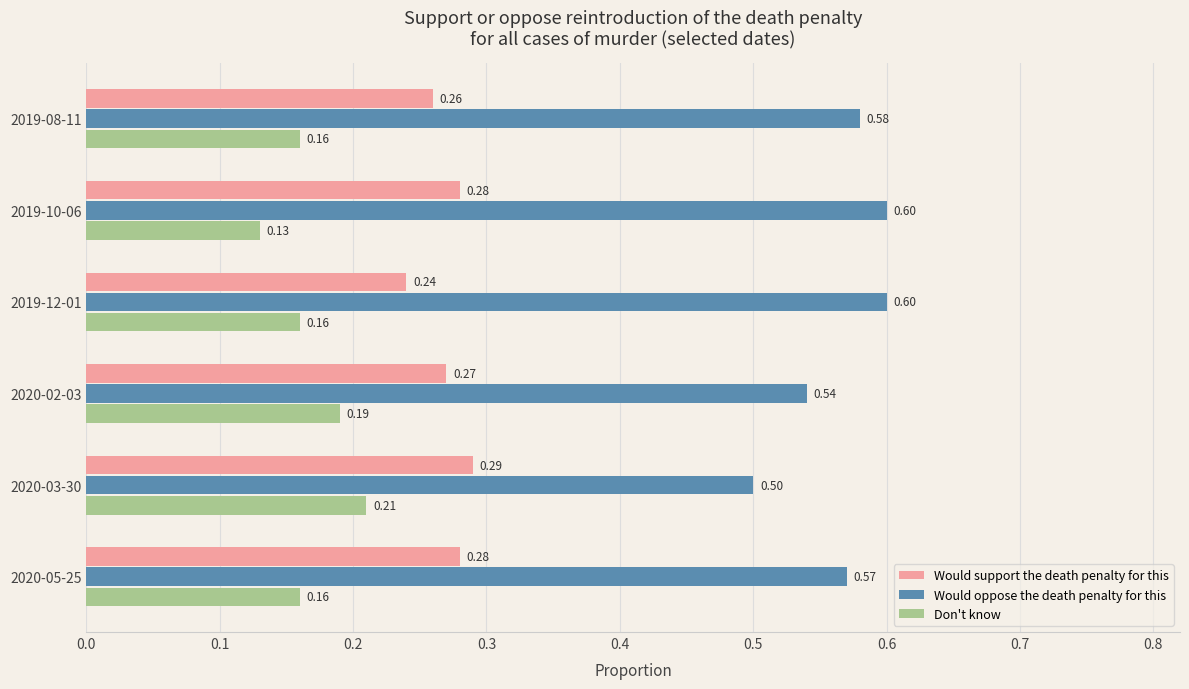

Rank the series by their average value, from highest to lowest.

Would oppose the death penalty for this, Would support the death penalty for this, Don't know